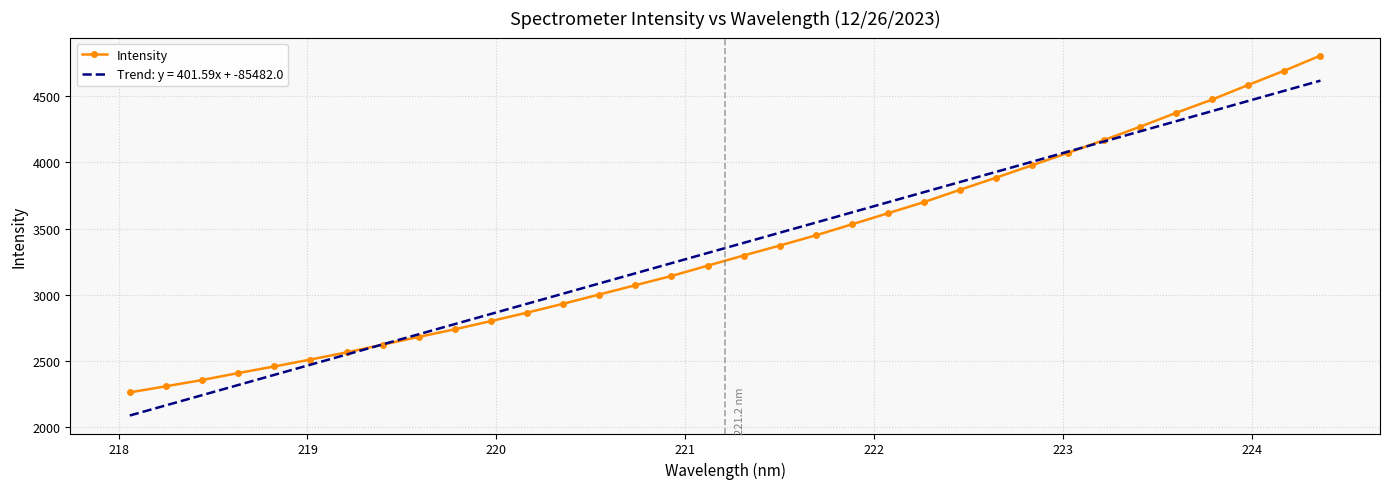

Which series has the largest range (max minus min)?

Intensity